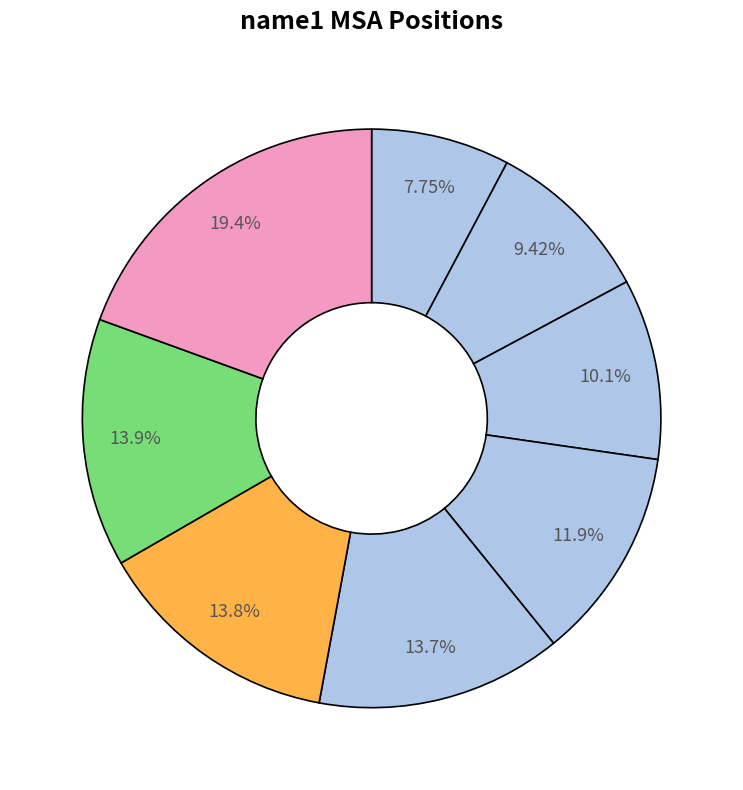

How many segments does this pie chart have?

8